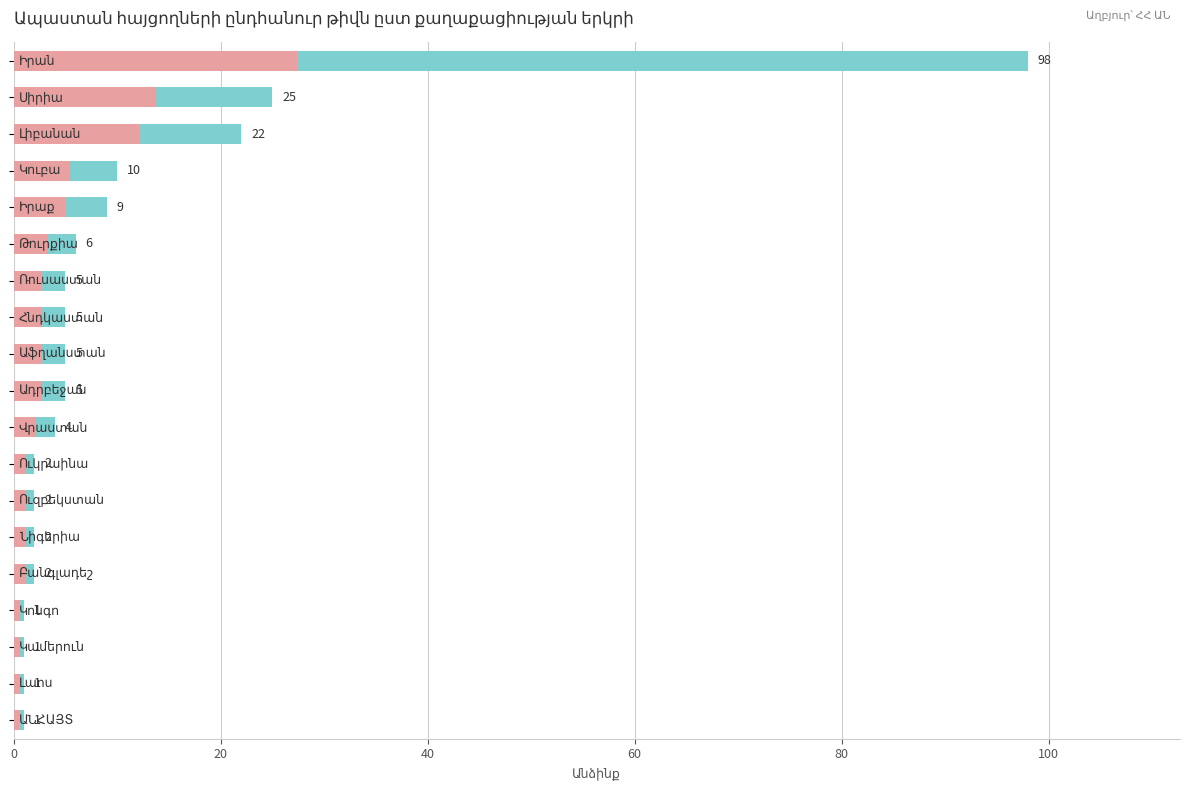

Is it true that the value at 8 is 8?

False